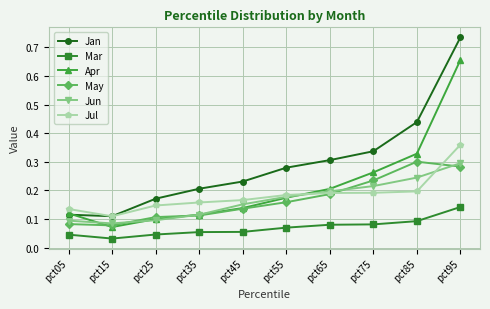

Does the chart have visible grid lines?

Yes